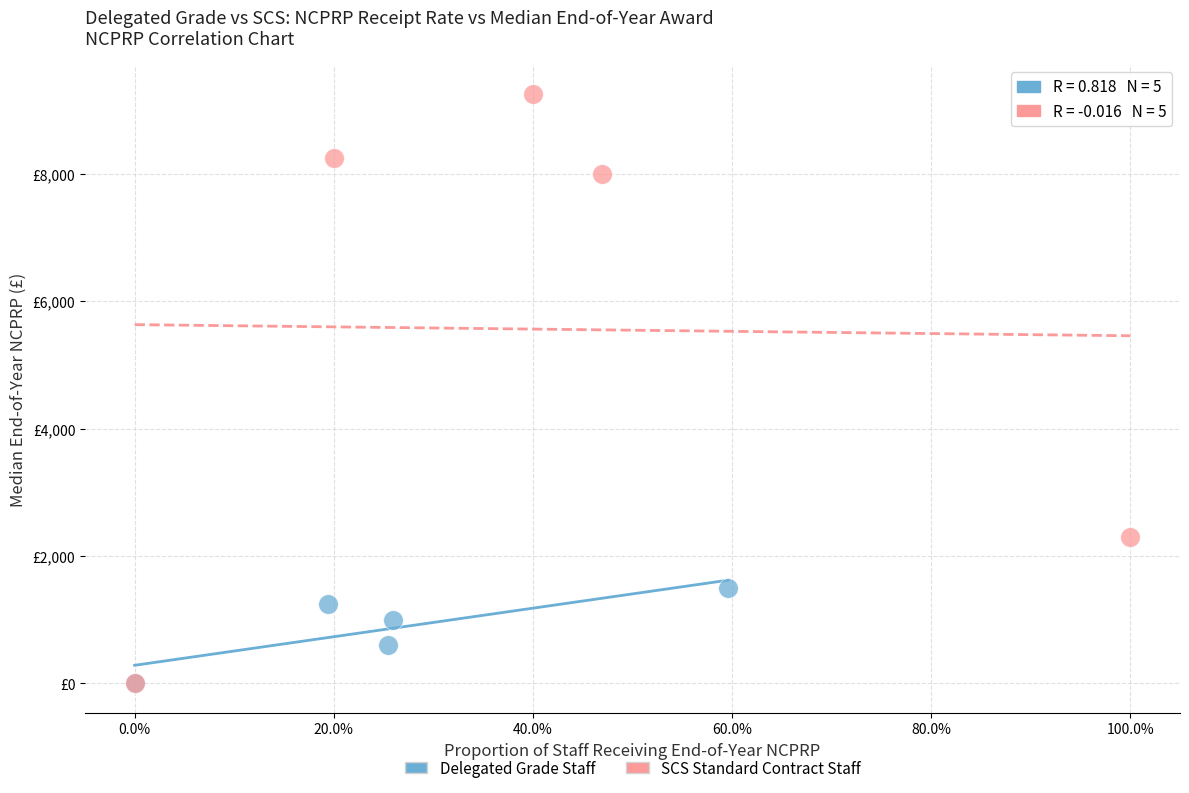

What are all the series names shown in the legend?

Delegated Grade Staff, SCS Standard Contract Staff